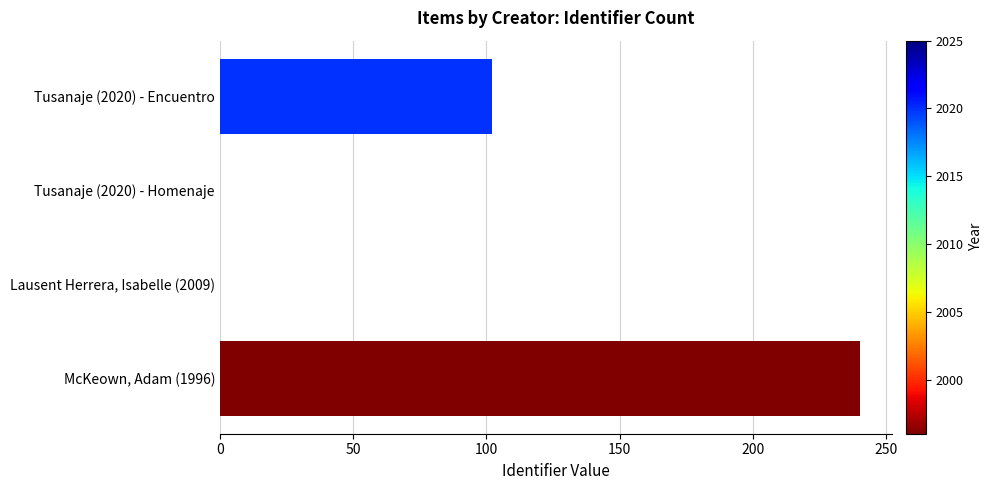

Which has a higher value, Lausent Herrera, Isabelle (2009) or McKeown, Adam (1996)?

McKeown, Adam (1996)